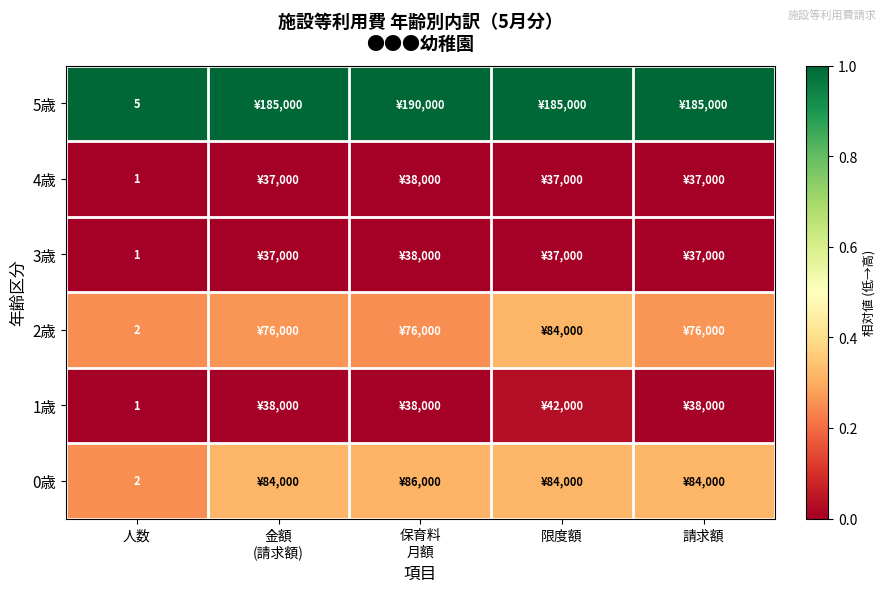

What is the total value across all series at 限度額?

1.7